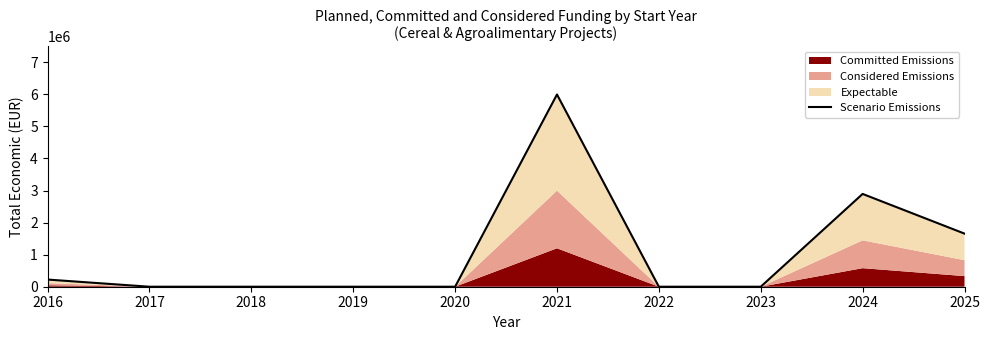

Is it true that the value at 2018 is 0?

True